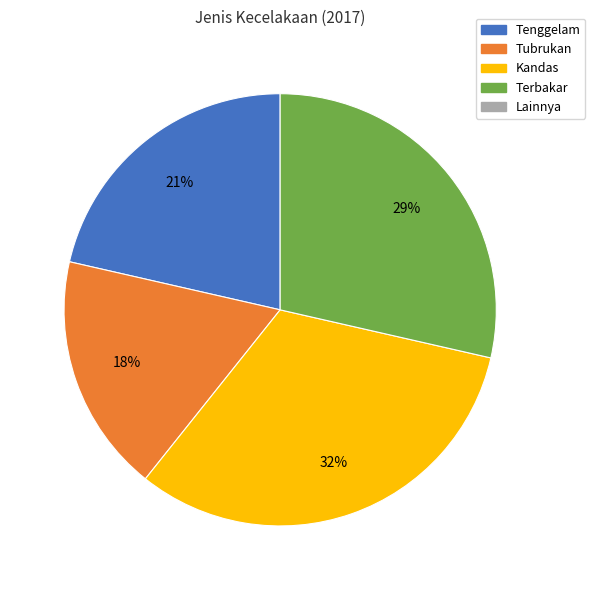

Does any single category account for the majority?

No